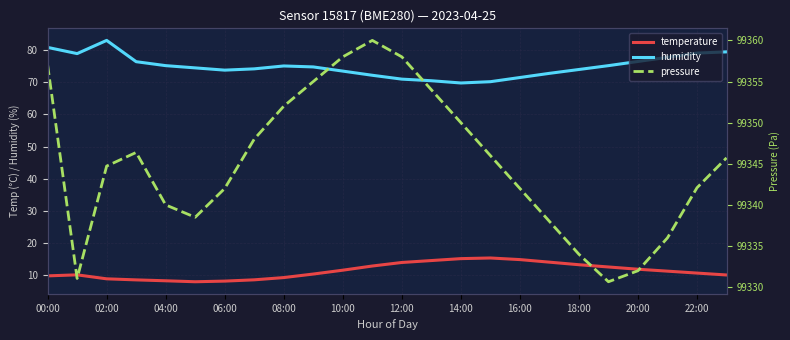

Reading left to right, what are all the values shown in this chart?

temperature: 9.7	10.1	8.8	8.5	8.2	7.9	8.1	8.5	9.2	10.3	11.5	12.8	13.9	14.5	15.1	15.3	14.8	14.0	13.2	12.5	11.8	11.2	10.6	10.0
humidity: 80.9	79.0	83.1	76.4	75.2	74.5	73.8	74.2	75.1	74.8	73.5	72.2	71.0	70.5	69.8	70.2	71.5	72.8	74.0	75.2	76.5	77.8	79.1	79.5
pressure: 99357.0	99331.1	99344.7	99346.4	99340.0	99338.5	99342.0	99348.0	99352.0	99355.0	99358.0	99360.0	99358.0	99354.0	99350.0	99346.0	99342.0	99338.0	99334.0	99330.7	99332.0	99336.0	99342.1	99345.7